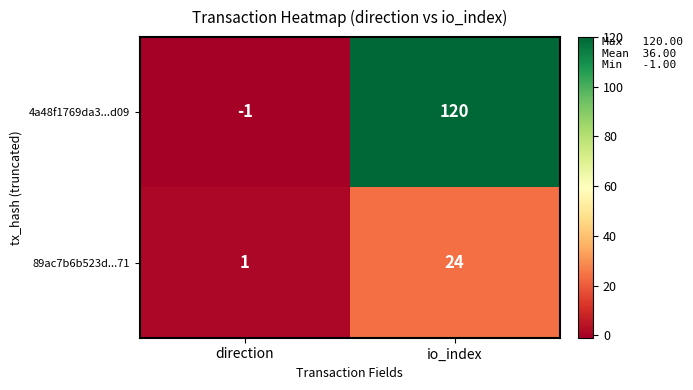

What is the difference between the 89ac7b6b523d...71 values at io_index and direction?

23